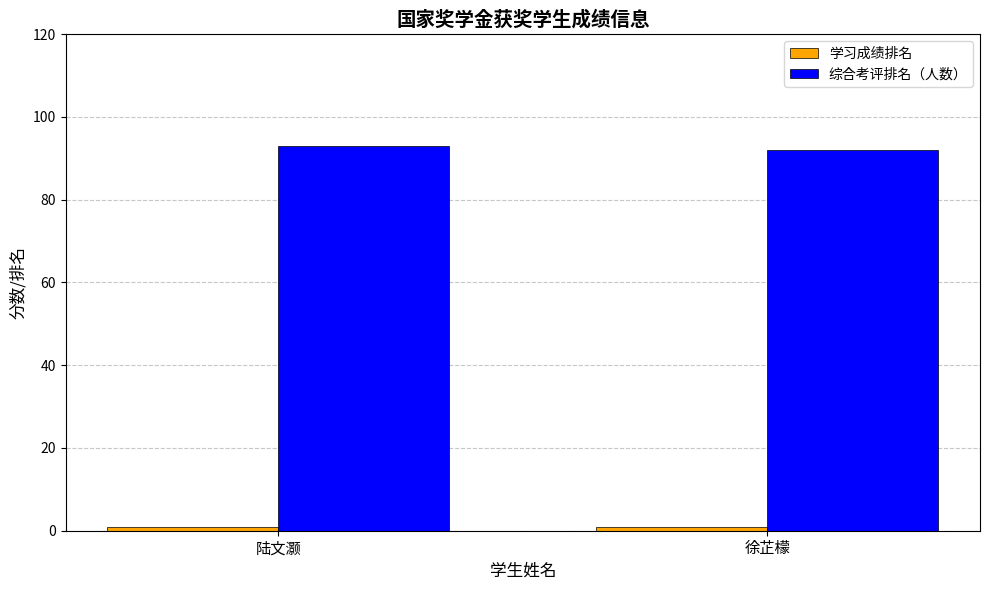

The value of 综合考评排名（人数） at 徐芷檬 is 42. True or false?

False